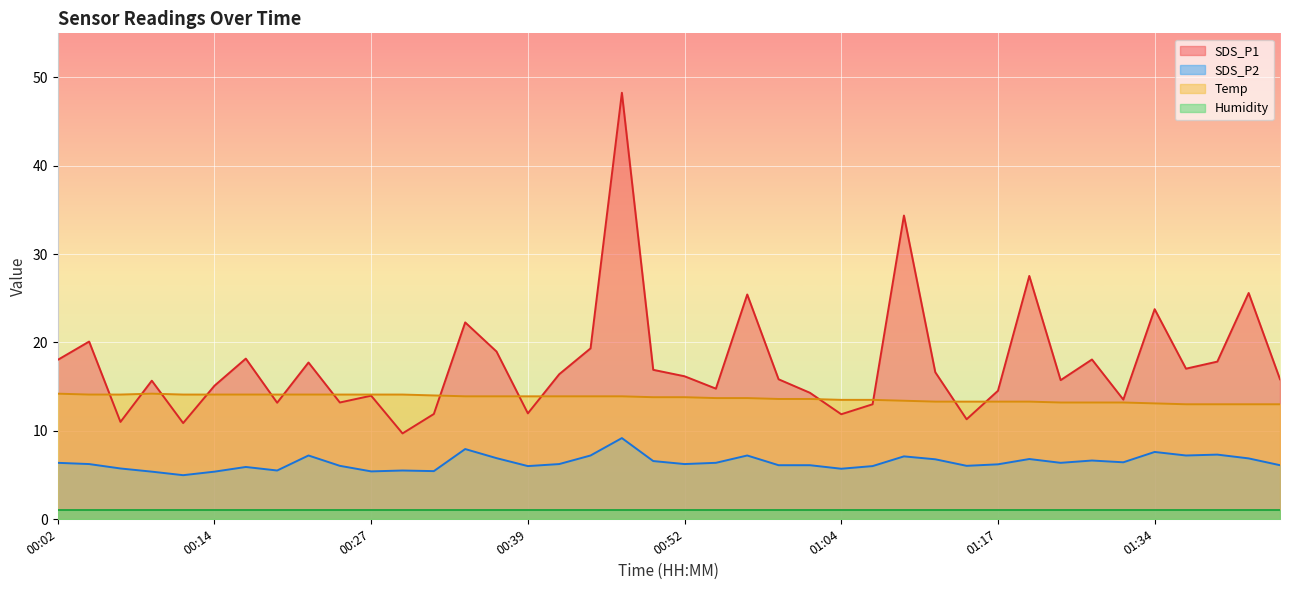

At which category is the sum across all series the highest?

00:47